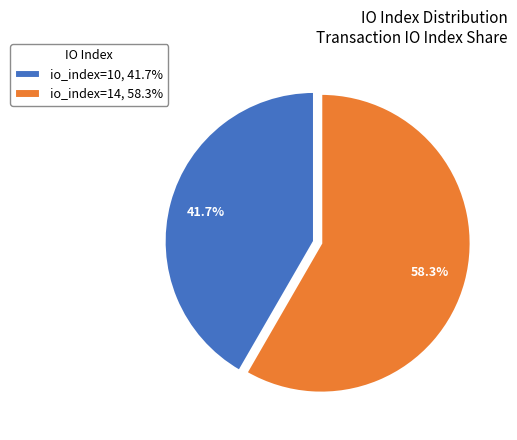

To the nearest percent, what percentage of the pie is io_index=14?

58%